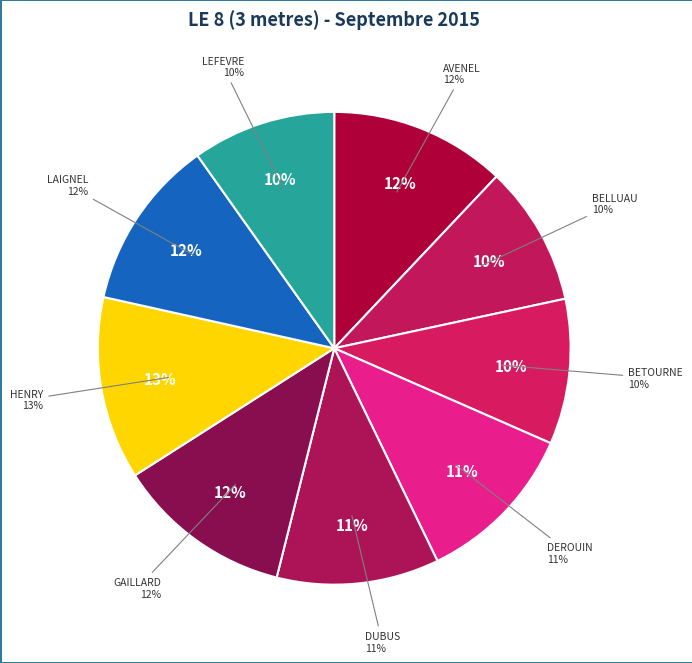

Rank the categories by value from lowest to highest.

BELLUAU Antoine, LEFEVRE Germain, BETOURNE Quentin, DUBUS Dorian, DEROUIN Loic, LAIGNEL Victor, AVENEL Tom, GAILLARD Nathan, HENRY Corentin